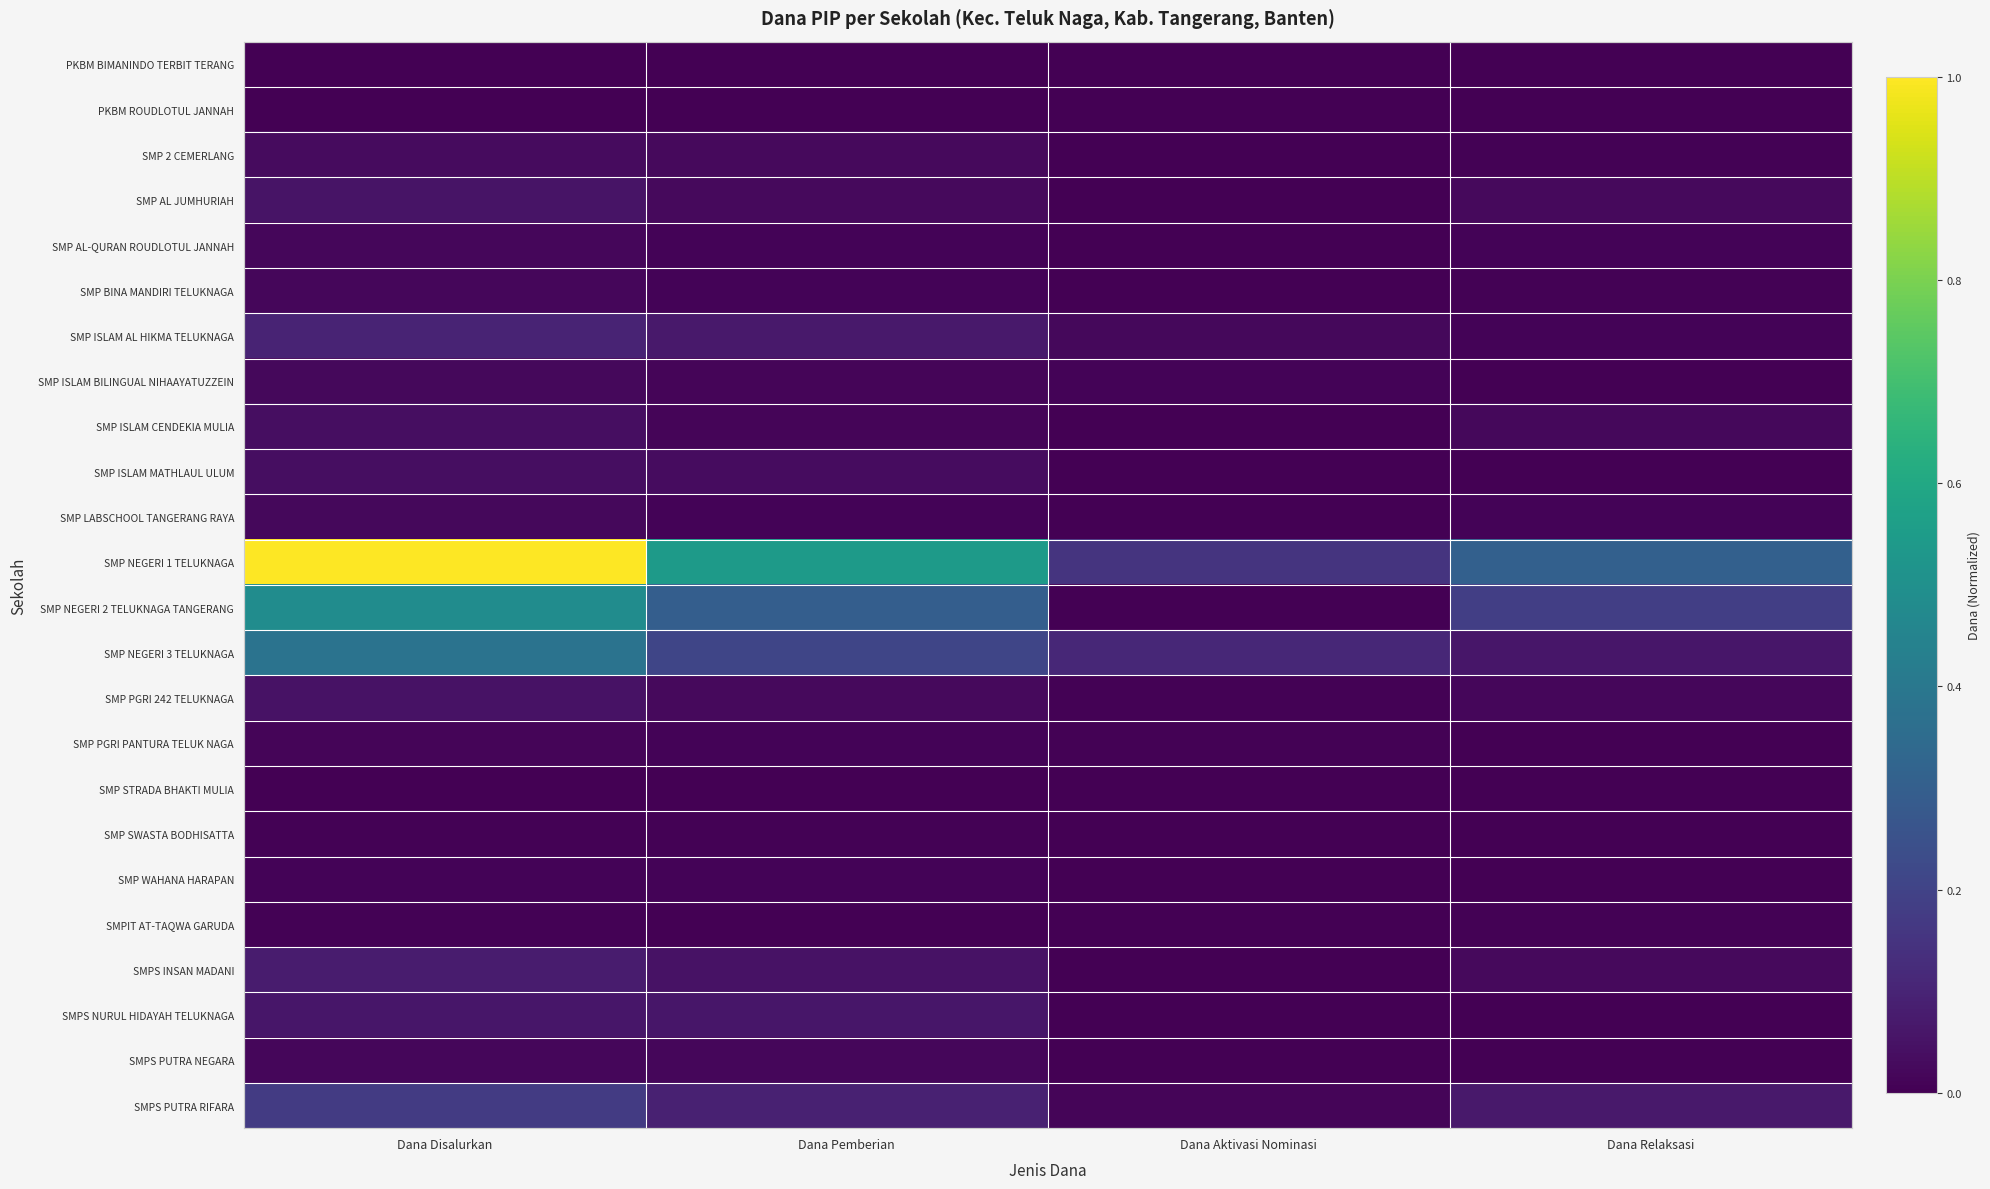

Between Dana Relaksasi and Dana Aktivasi Nominasi, which is larger?

Dana Relaksasi